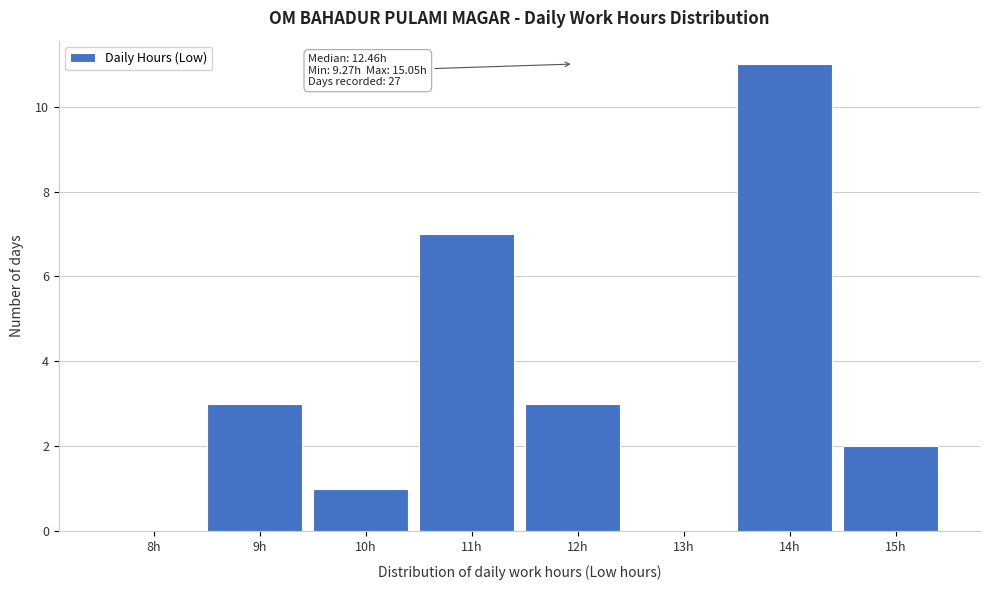

Reading left to right, list all the values displayed in this chart.

8h=0	9h=3	10h=1	11h=7	12h=3	13h=0	14h=11	15h=2